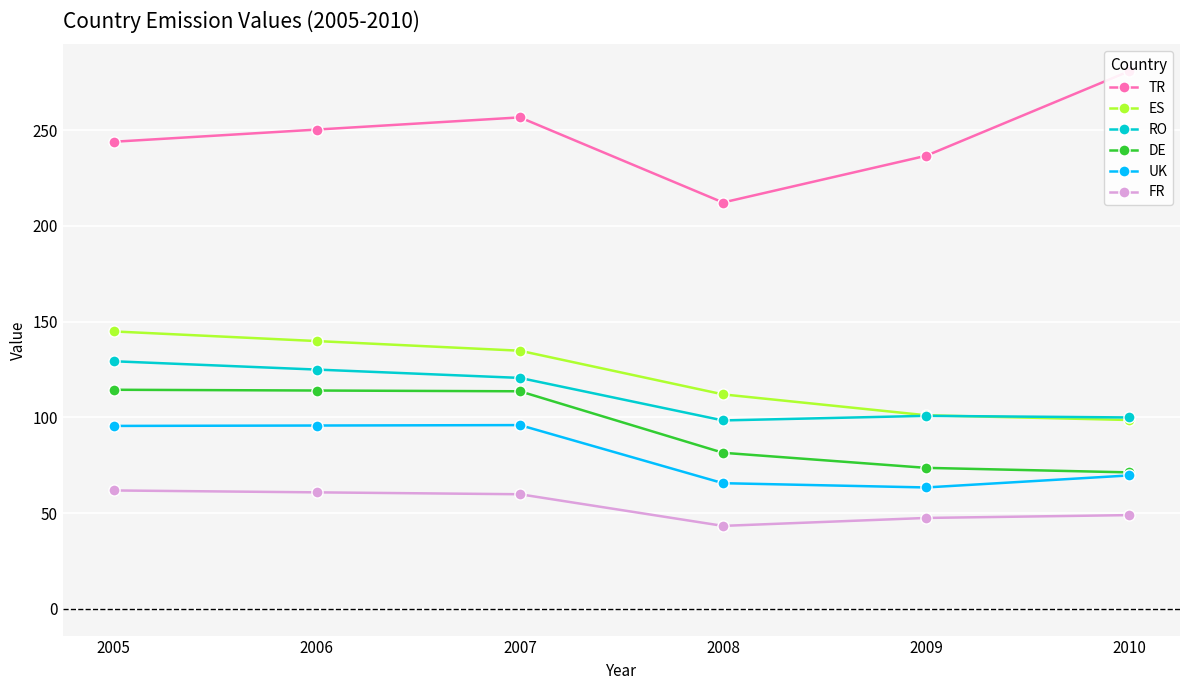

Where is the first local minimum for FR?

2008